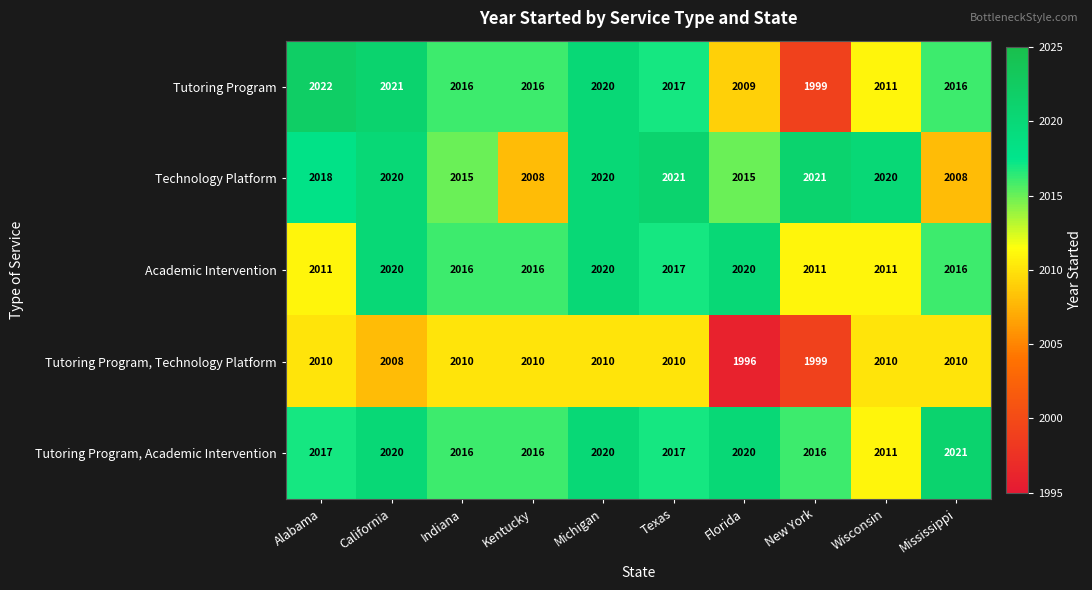

What is the sum of all Tutoring Program, Academic Intervention values?

20174